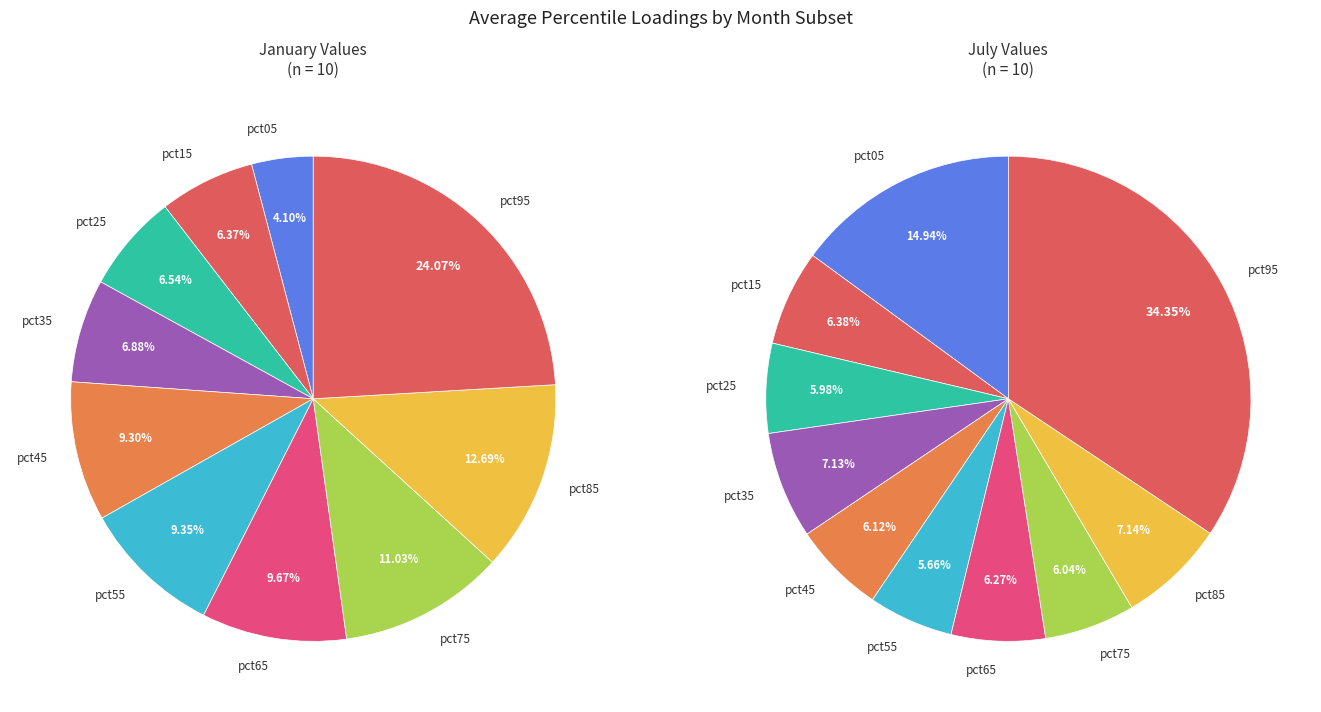

The 3 slice represents 7% of the pie. True or false?

True